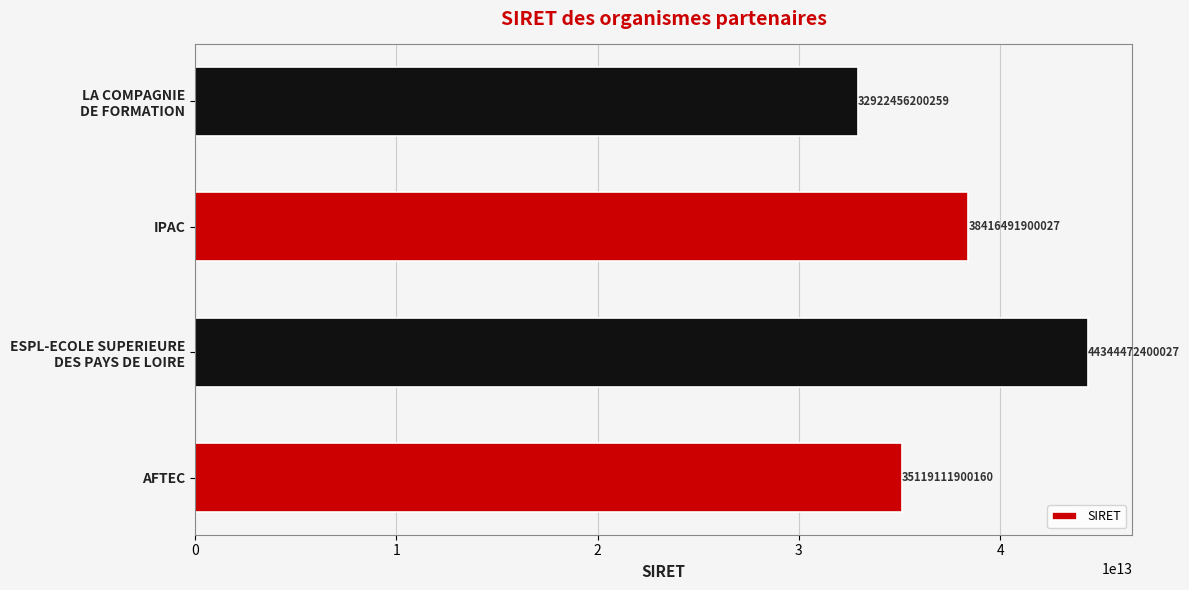

At which category does the chart reach its peak across all series?

ESPL-ECOLE SUPERIEURE
DES PAYS DE LOIRE